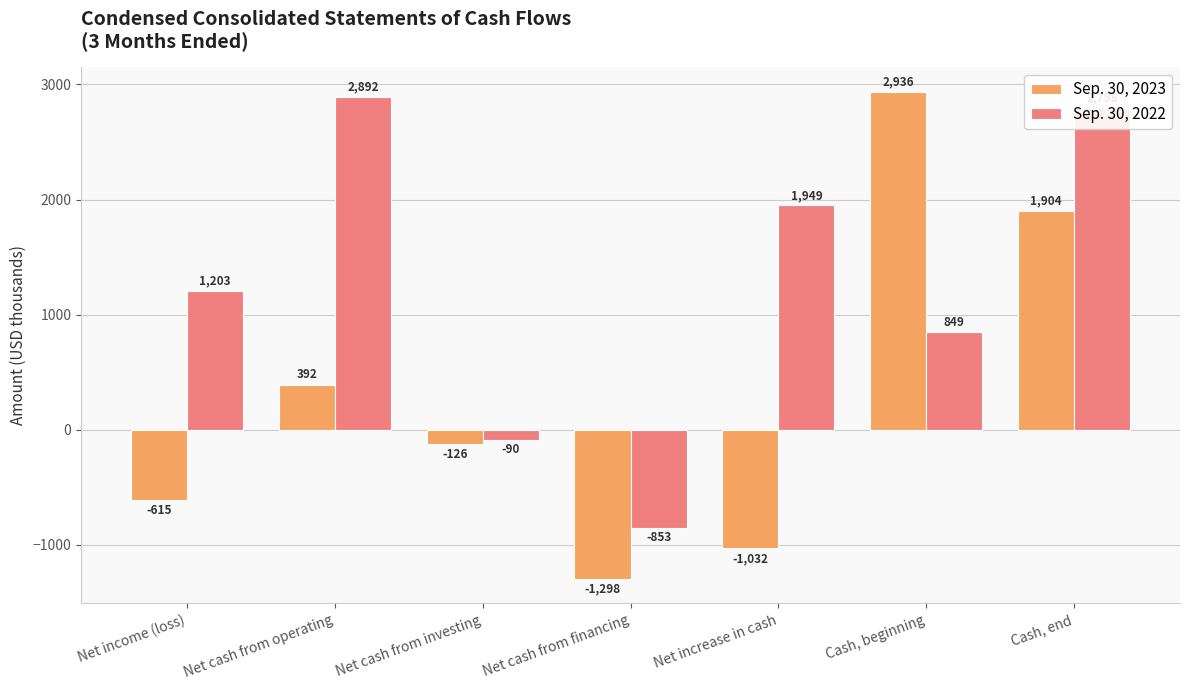

How many bars are there in total?

14